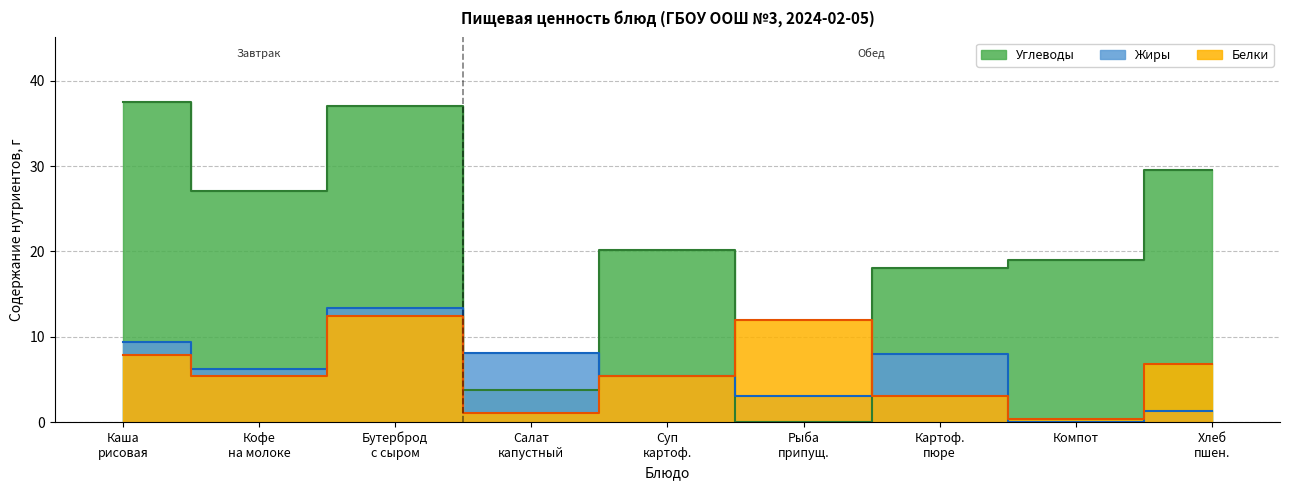

Between Хлеб пшен. and Кофе на молоке, which is larger?

Хлеб пшен.